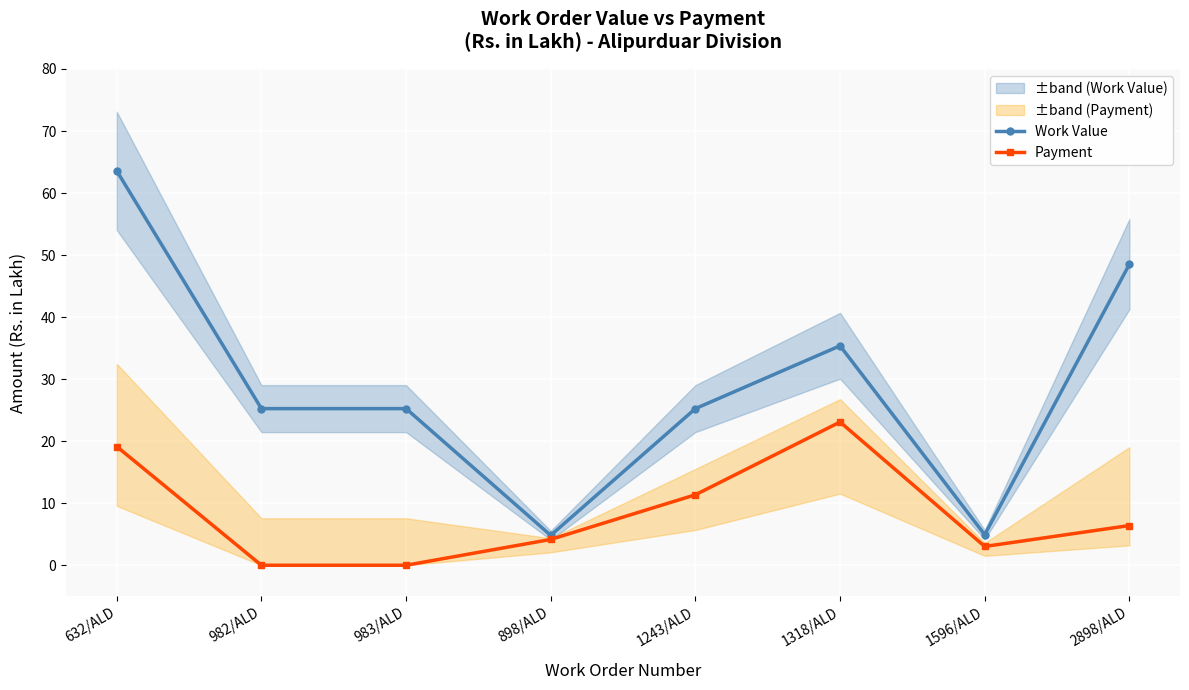

Which series has the largest range (max minus min)?

Work Value